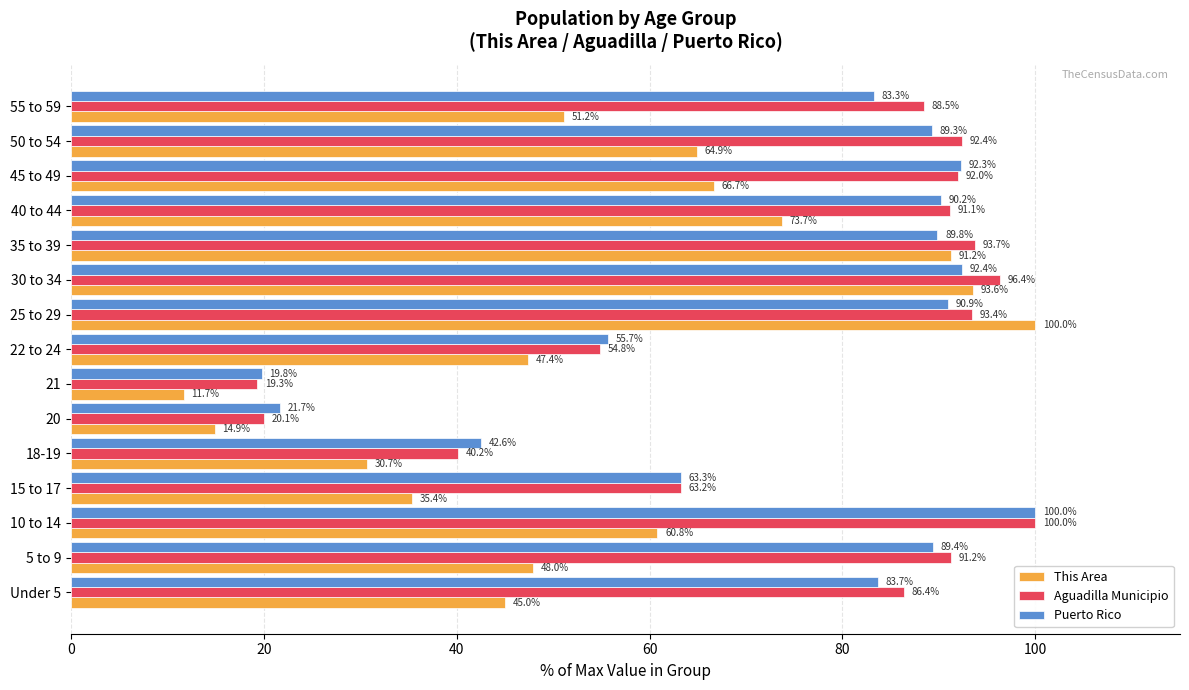

At how many categories does at least one series exceed 83?

10